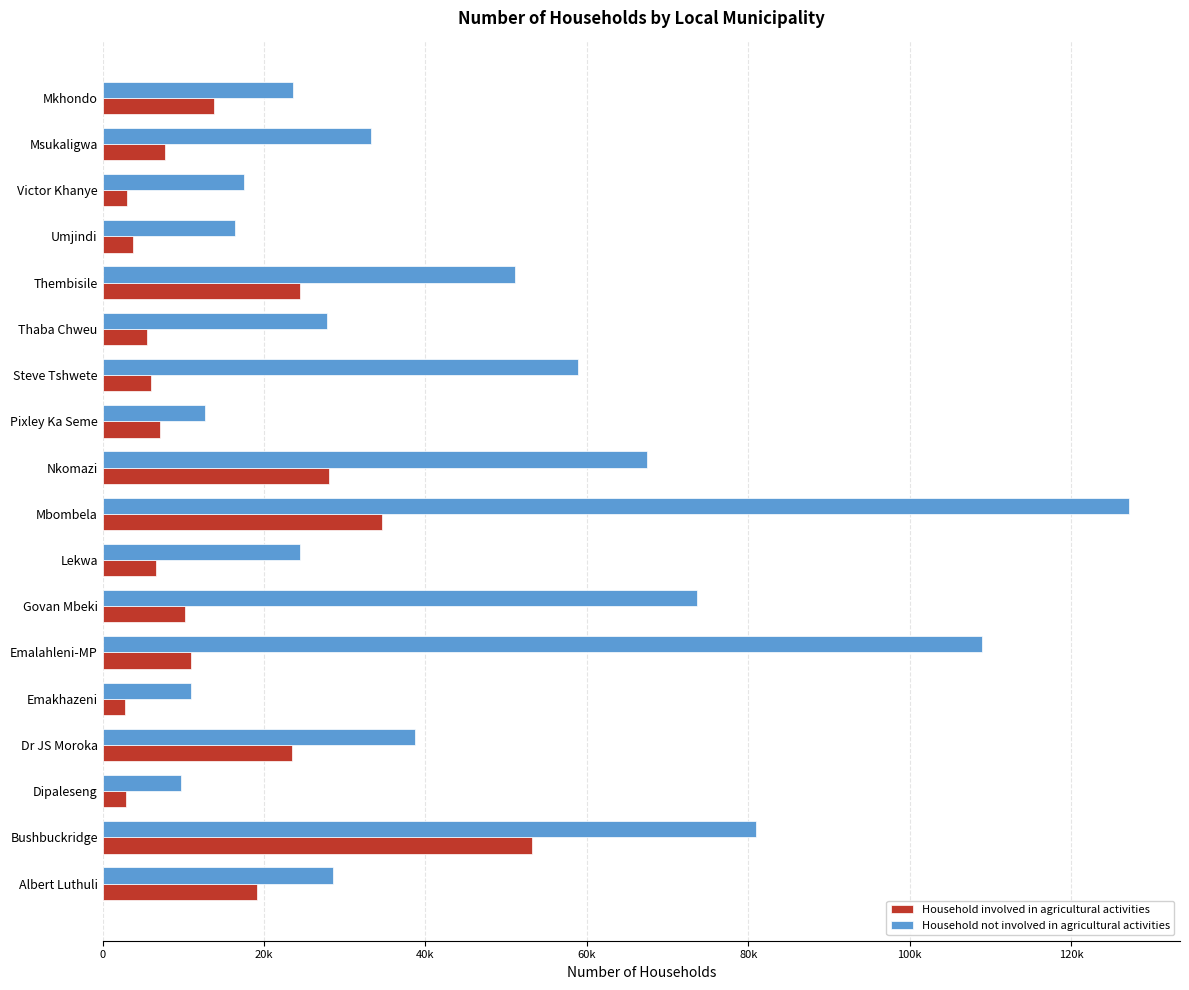

What is the lowest value of the Household not involved in agricultural activities series?

9689.9